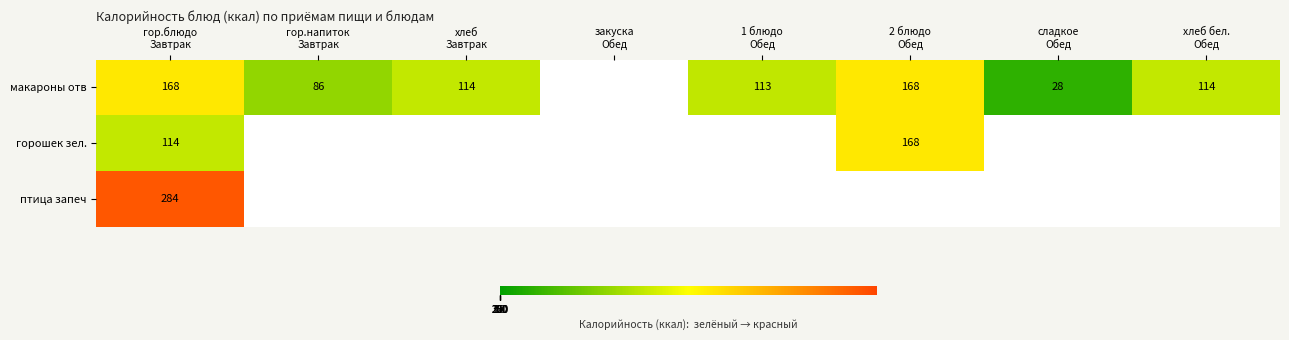

What is the lowest value of the птица запеч series?

284.0